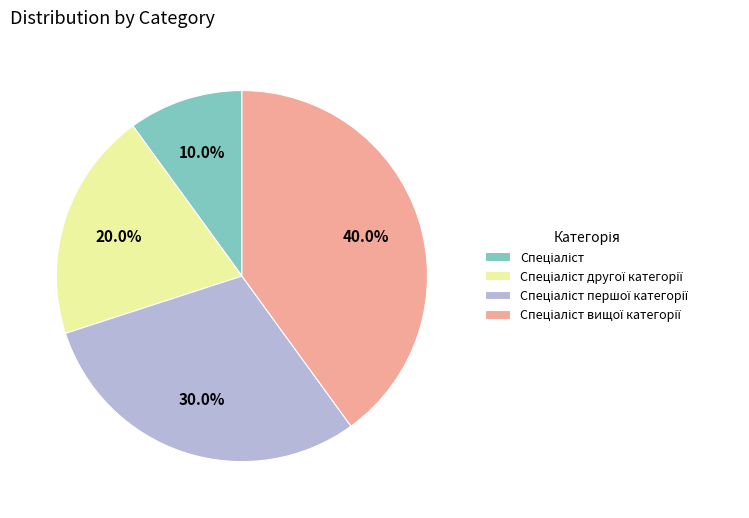

Is there a majority slice in this chart?

No